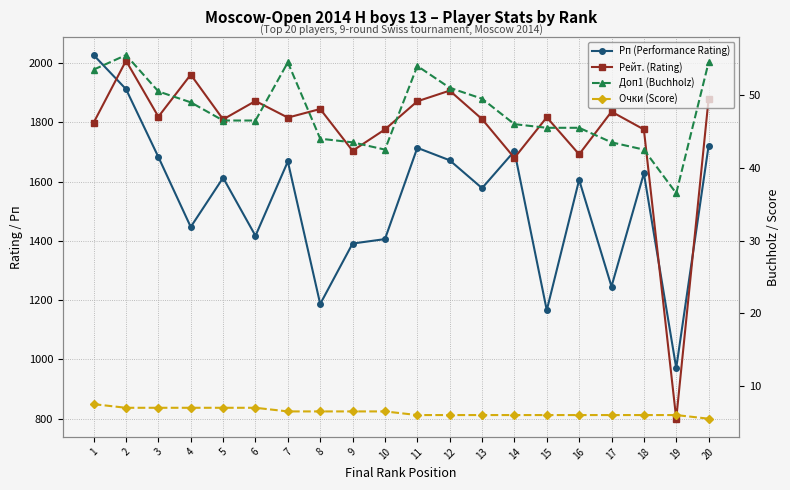

Count the Очки (Score) values in the range 6 to 7.

18